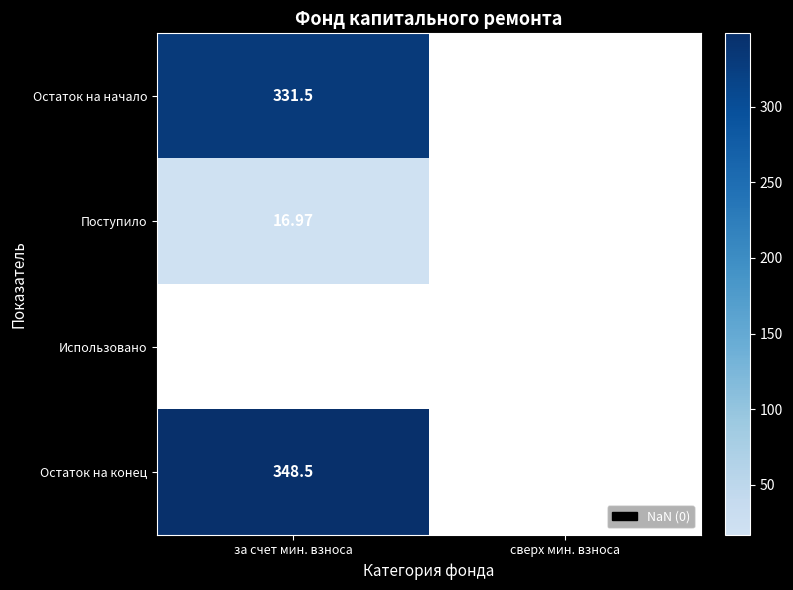

How many series are shown in this chart?

4